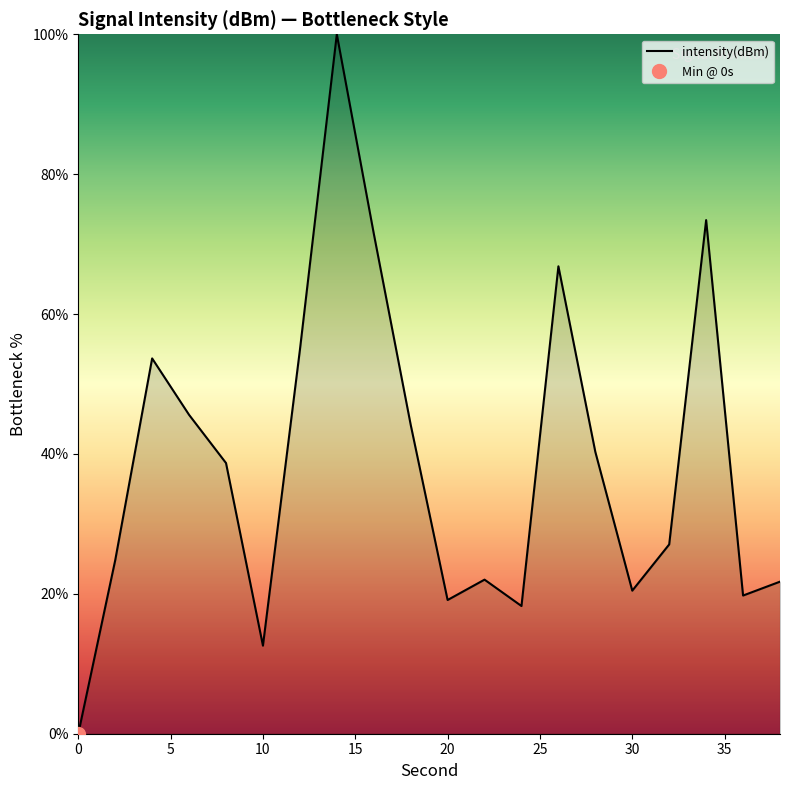

How many points are higher than both their immediate neighbors (excluding endpoints)?

5